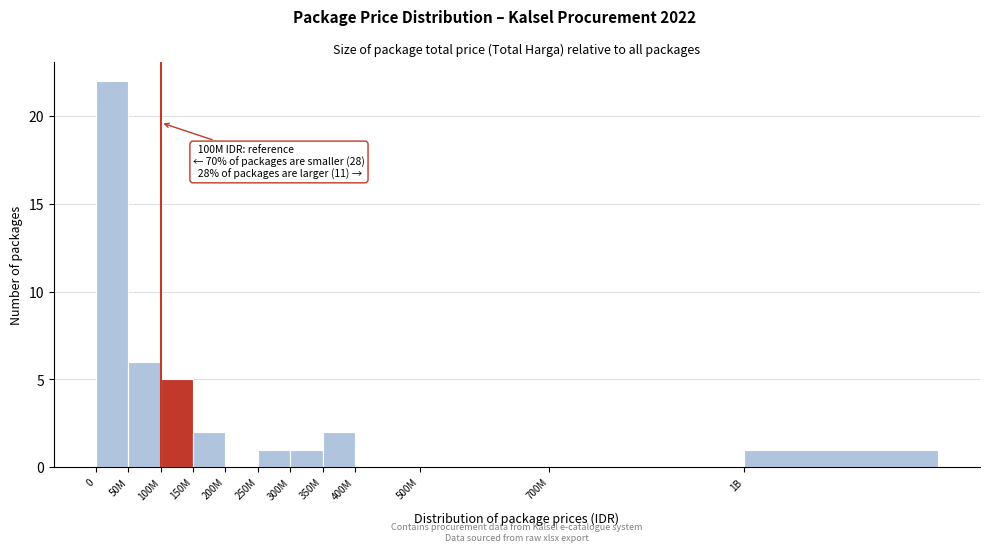

Reading left to right, transcribe all the data shown in this chart.

0=22	50M=6	100M=5	150M=2	200M=0	250M=1	300M=1	350M=2	400M=0	500M=0	700M=0	1B=1